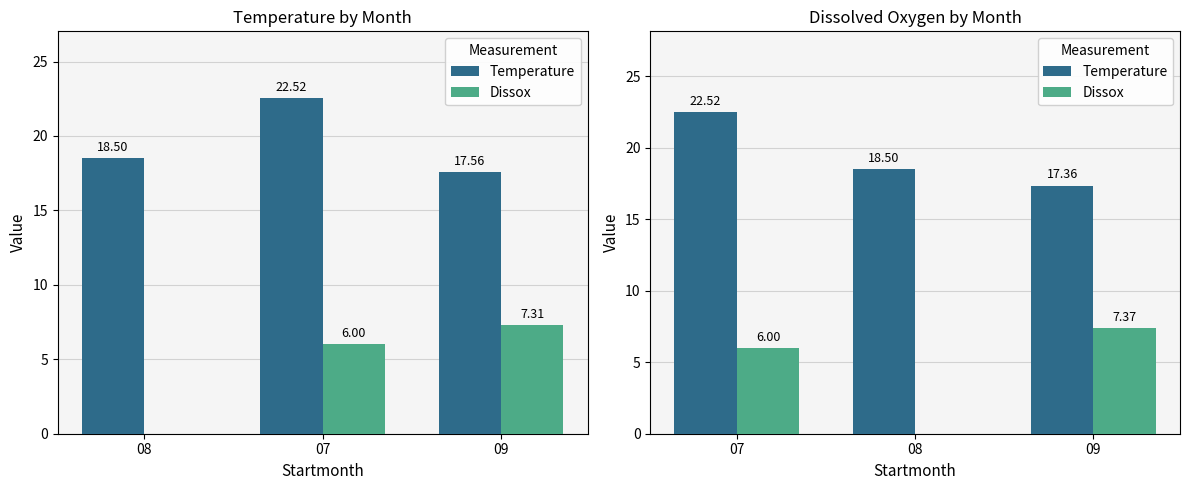

What value does the Temperature series have at 09?

17.4